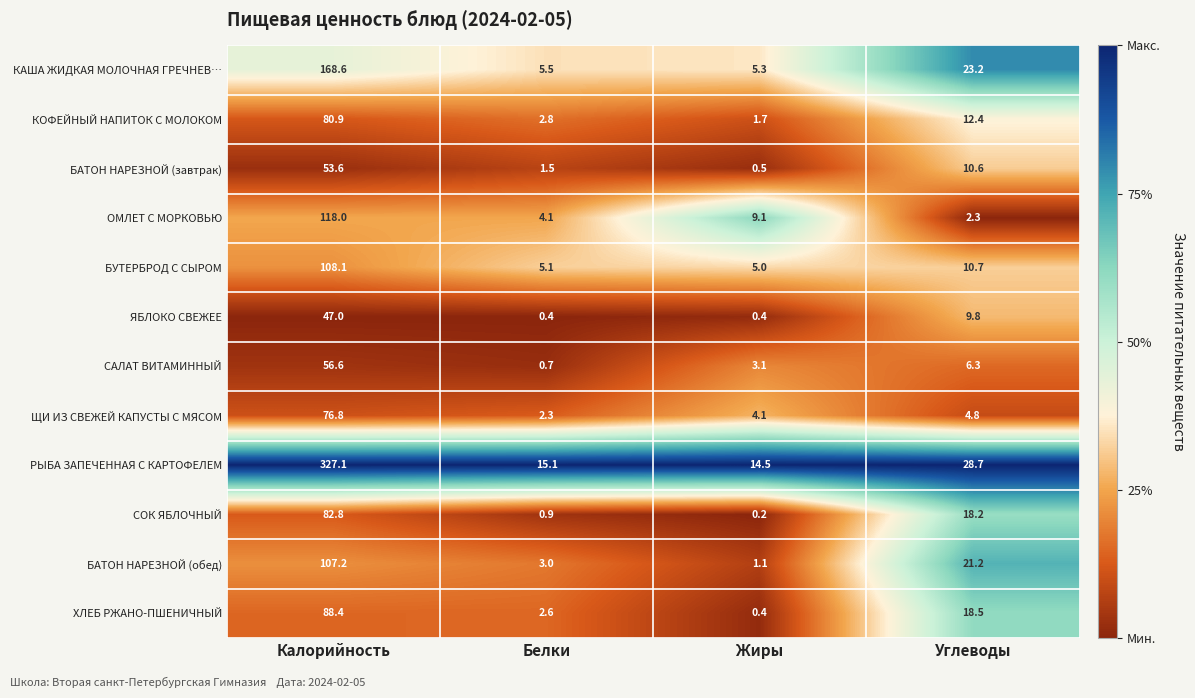

How many data points does each series have?

4